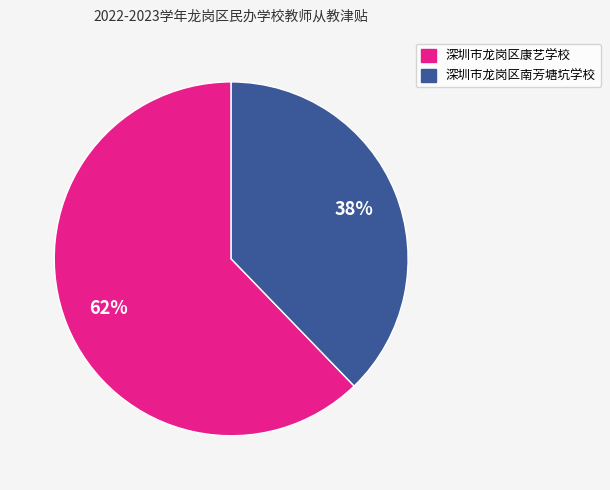

To the nearest percent, what is the difference between the largest and smallest slice percentages?

24%